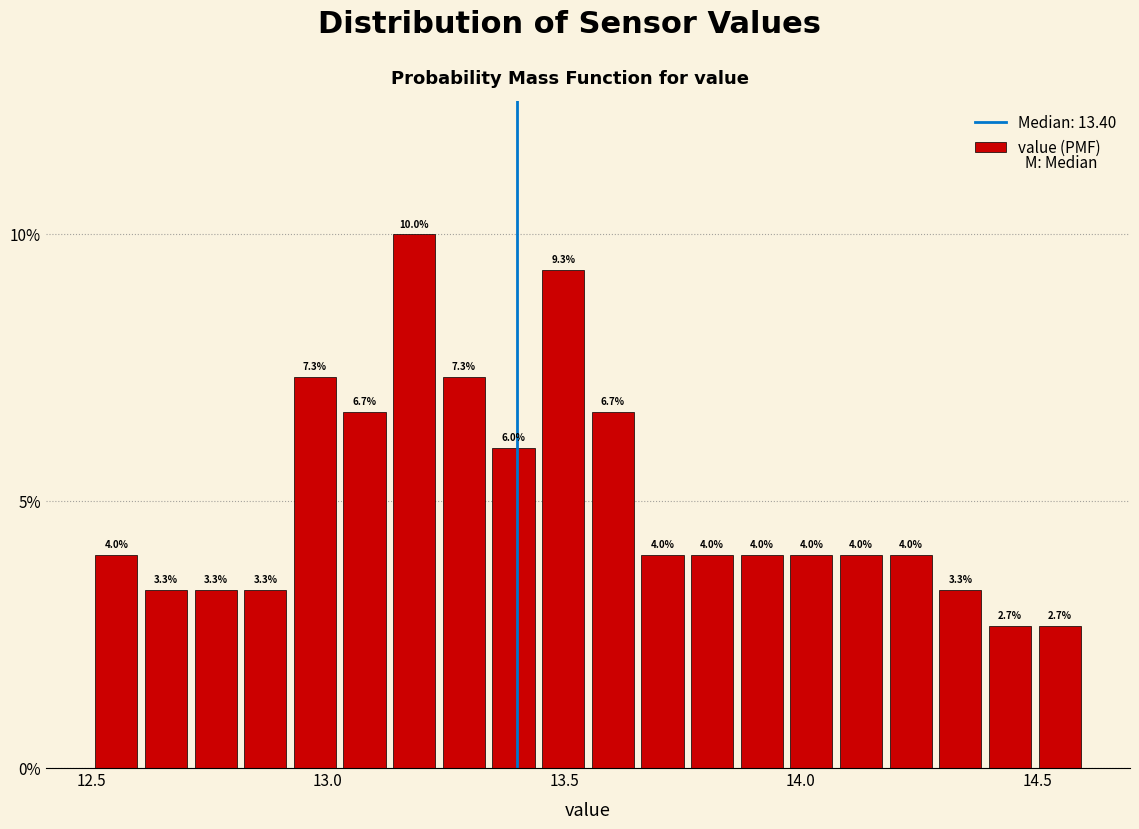

Around what value on the x-axis is the tallest bar? Give the approximate position of its centre, as read against the axis.

13.20